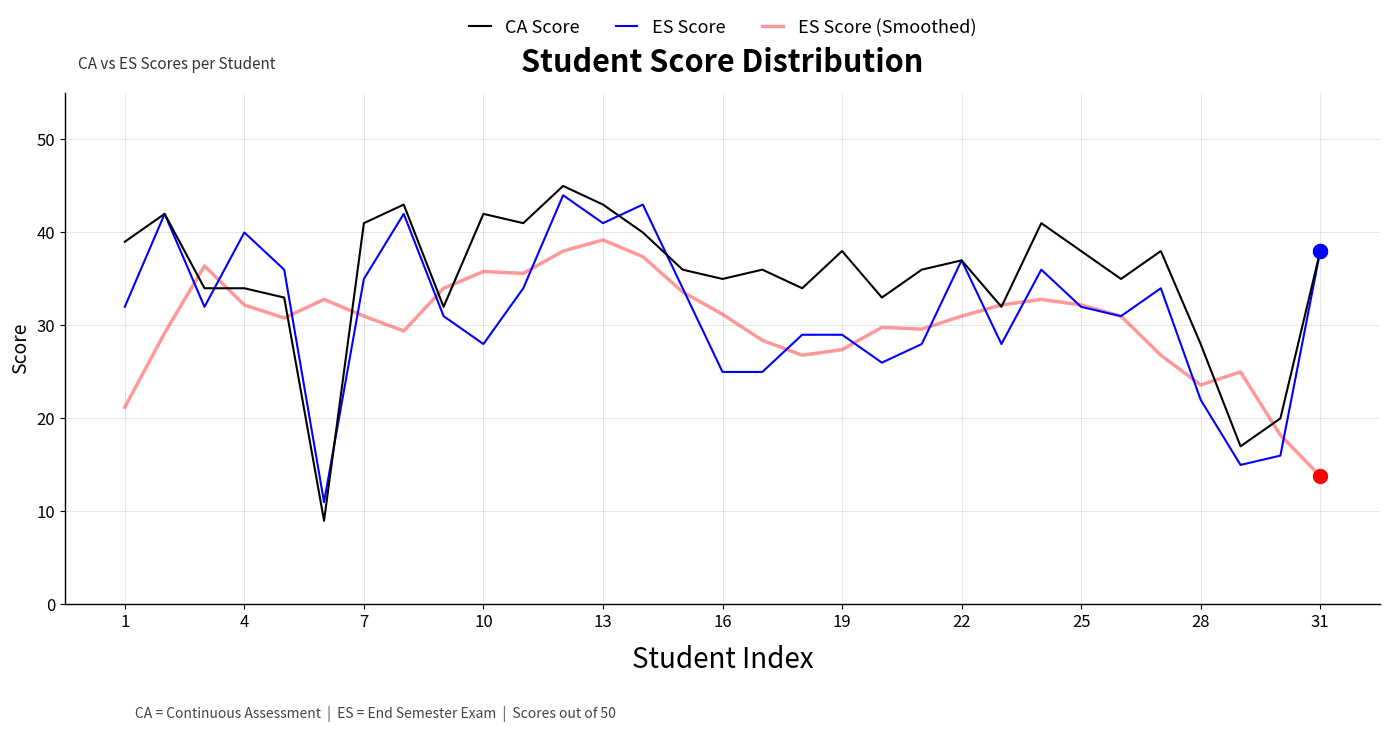

What is the smallest value displayed?

9.0